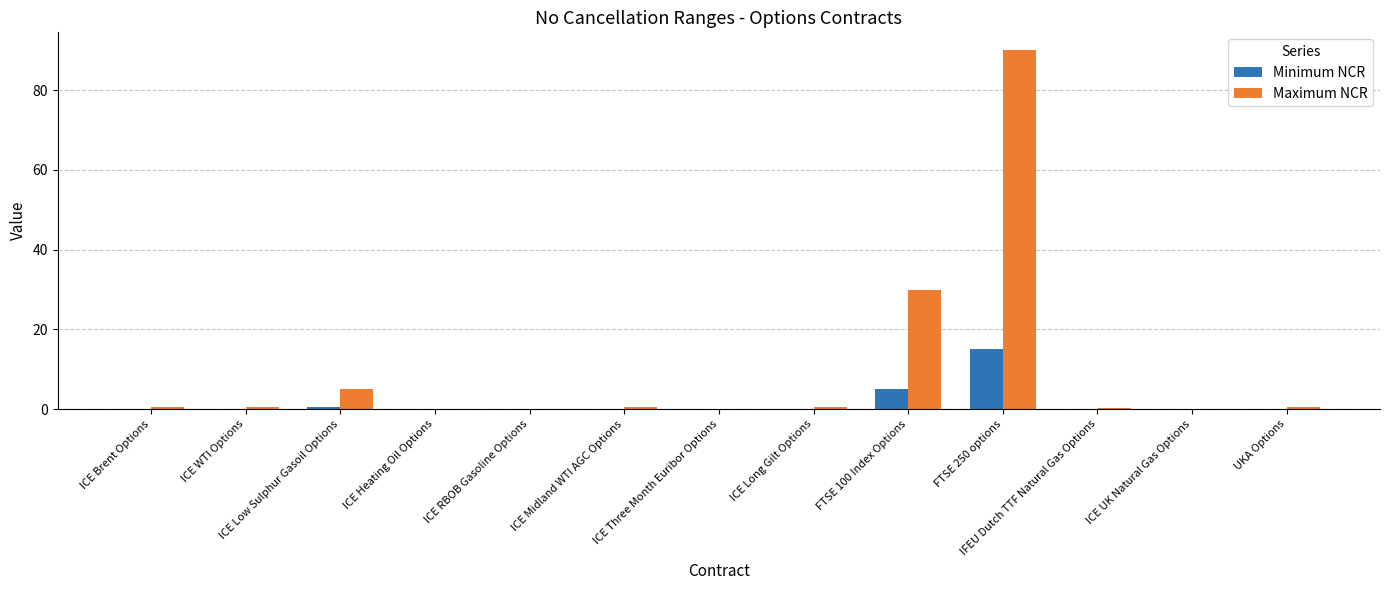

The value of Maximum NCR at FTSE 100 Index Options is 30.0. True or false?

True